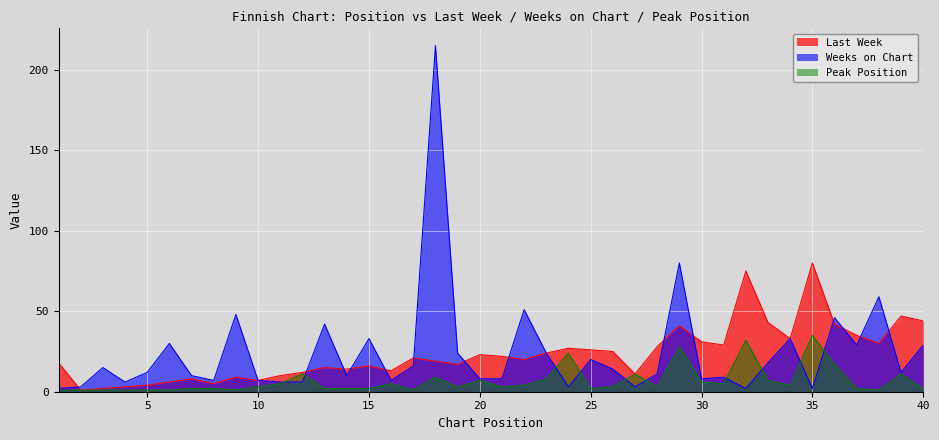

Which has a higher value, 37 or 30?

37